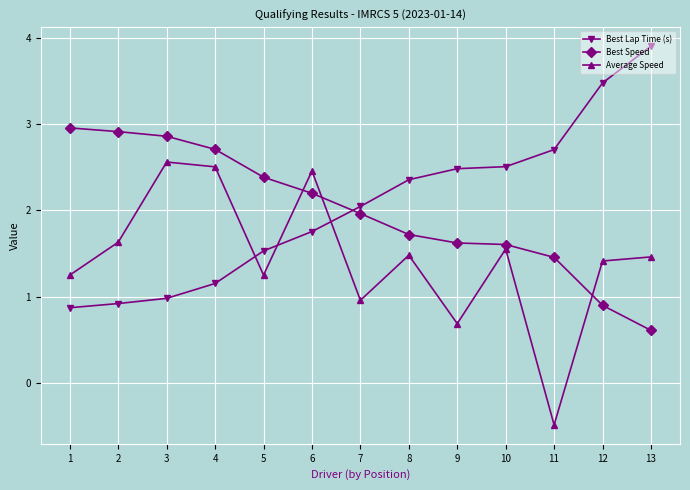

Where does the Best Speed series first go above 1?

1